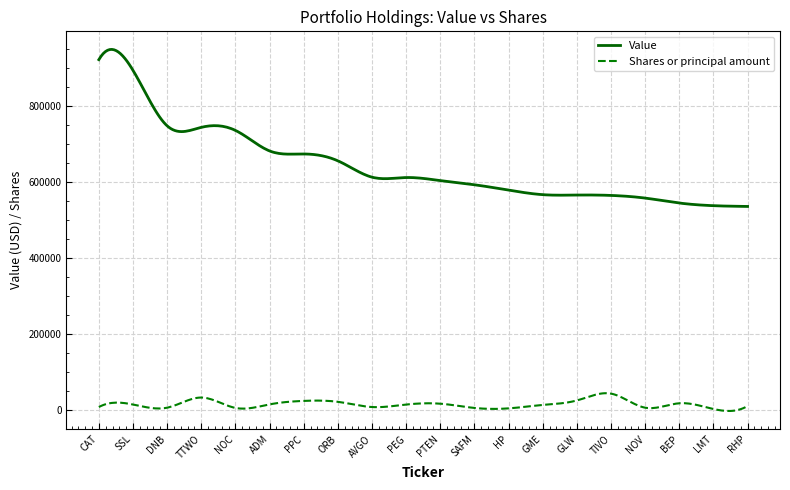

What is the highest value of the Shares or principal amount series?

44864.0